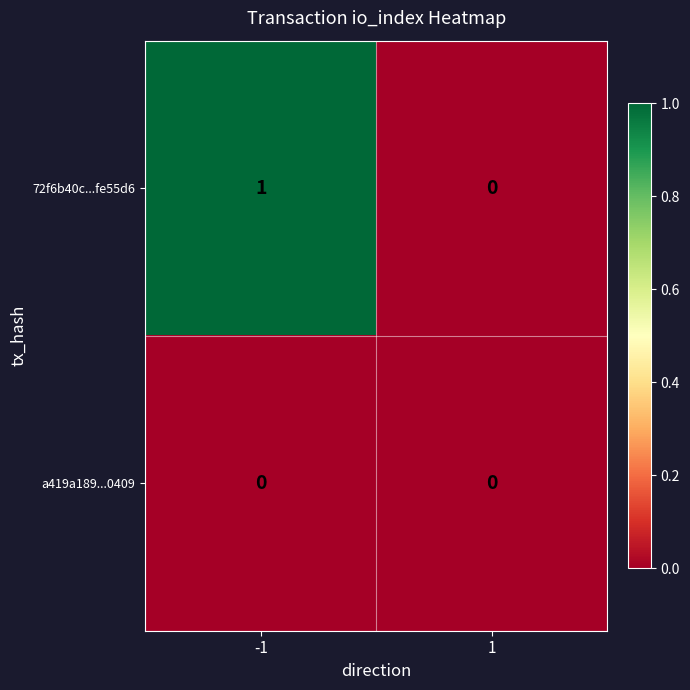

Reading right to left, what are all the values shown in this chart?

72f6b40c...fe55d6: 0	1
a419a189...0409: 0	0